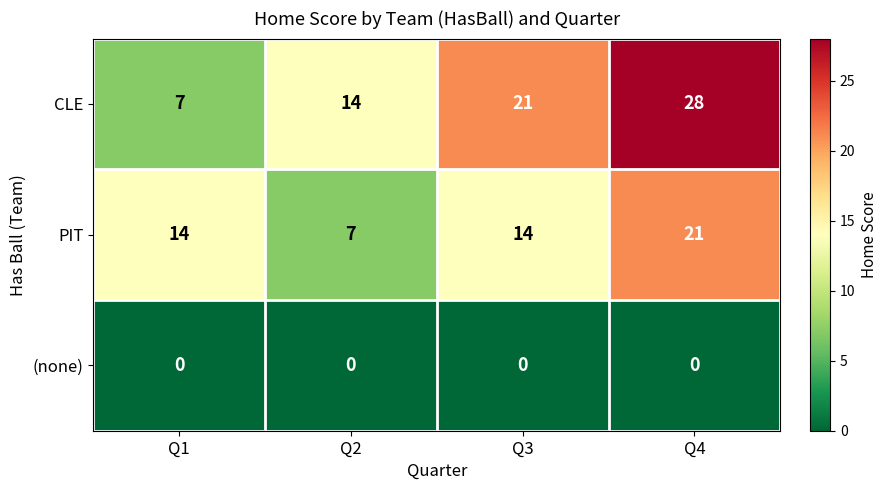

Rank the series by their average value, from highest to lowest.

CLE, PIT, (none)